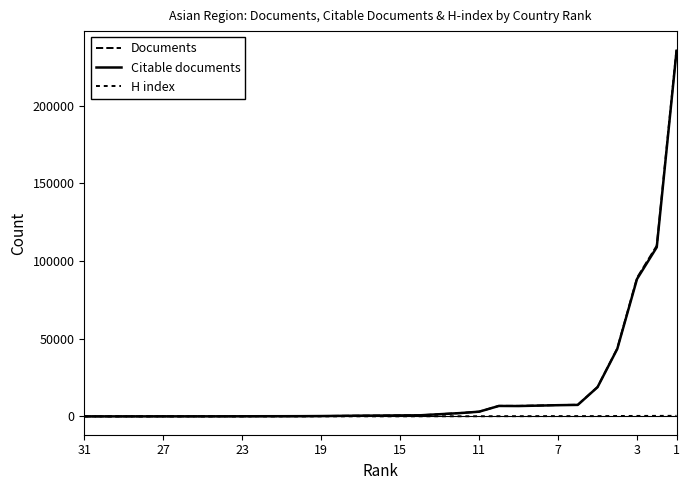

What is the average value of the Citable documents series?

17395